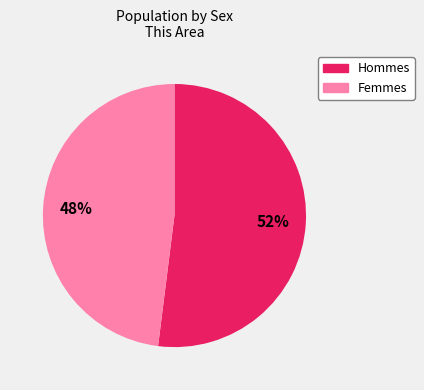

Is there a majority slice in this chart?

Yes